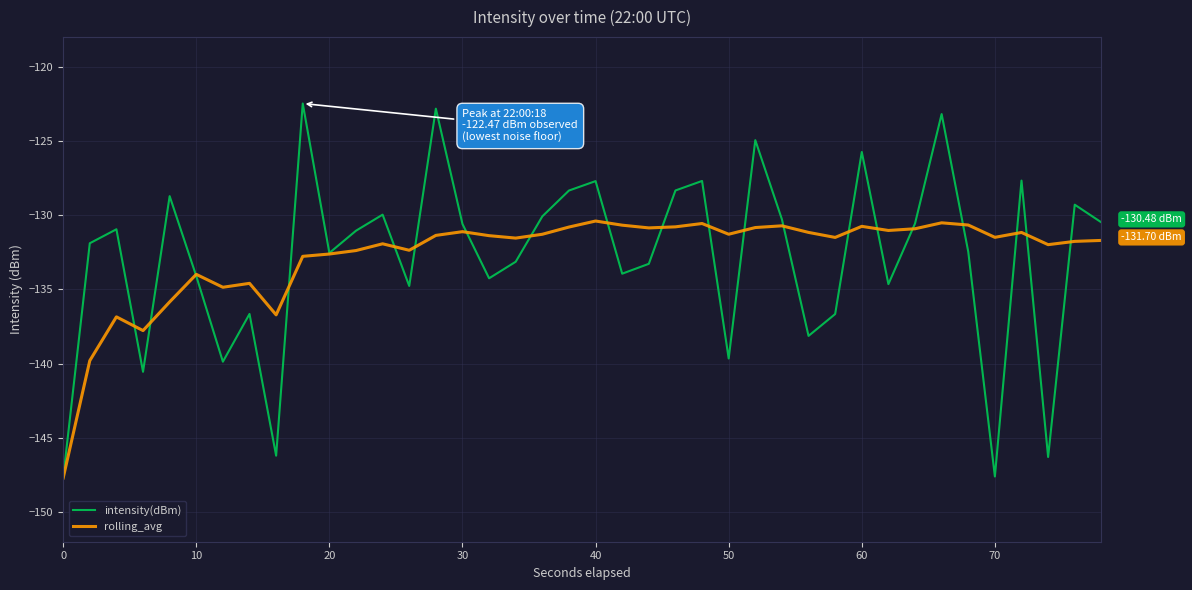

Which series has the widest spread of values?

intensity(dBm)